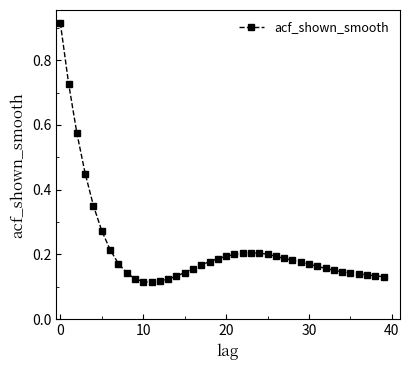

What is the sum of all values?

8.8